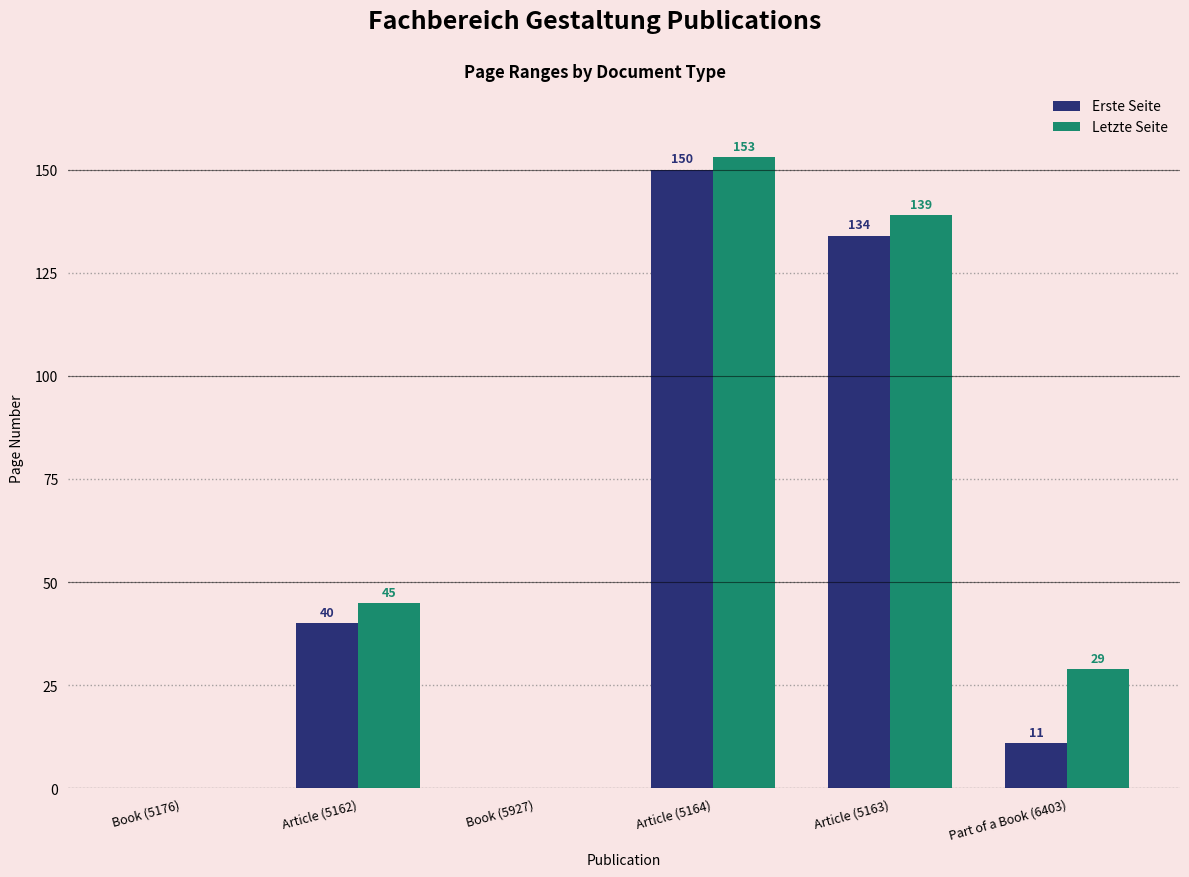

What is the spread (max minus min) of values at Article (5162)?

5